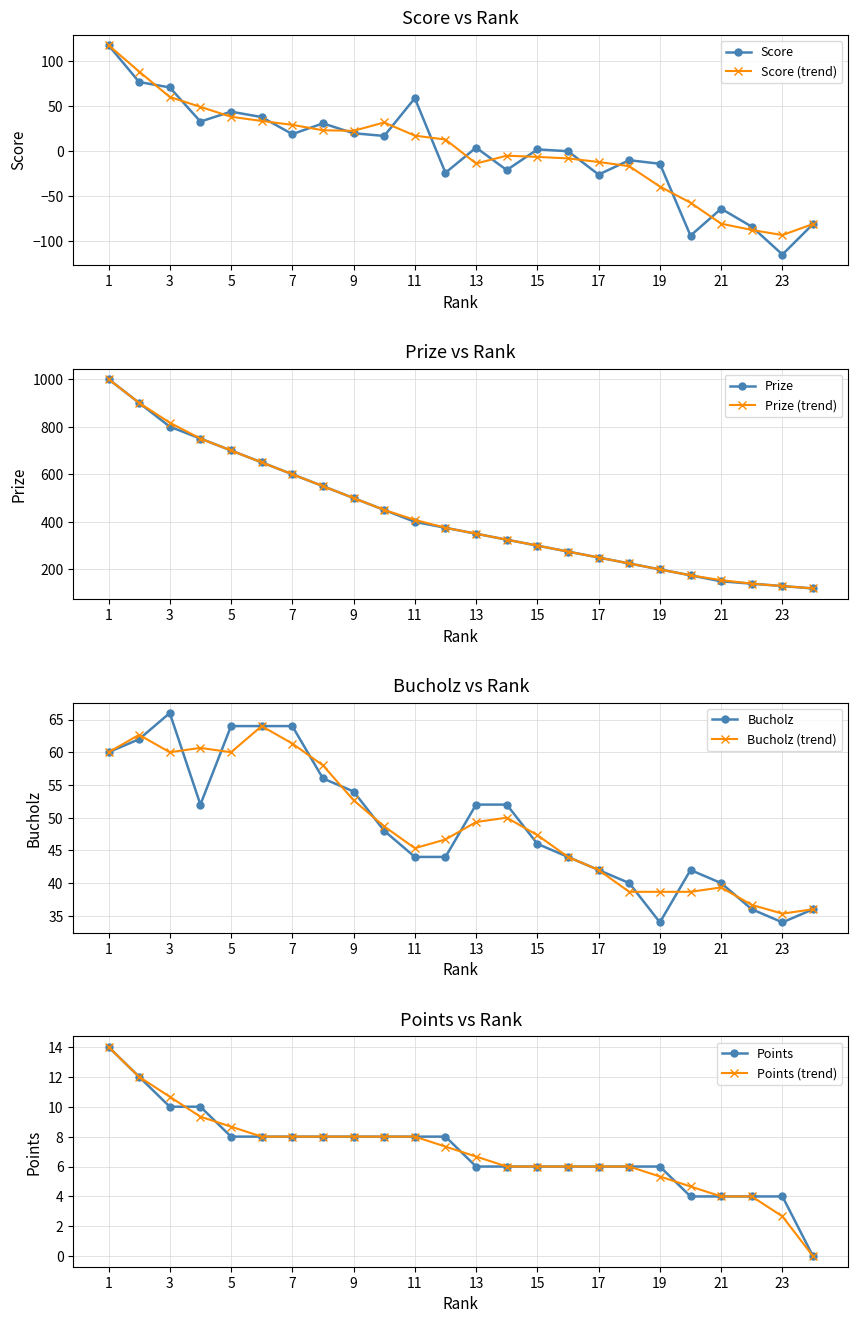

True or false: Points and Bucholz intersect in this chart.

False